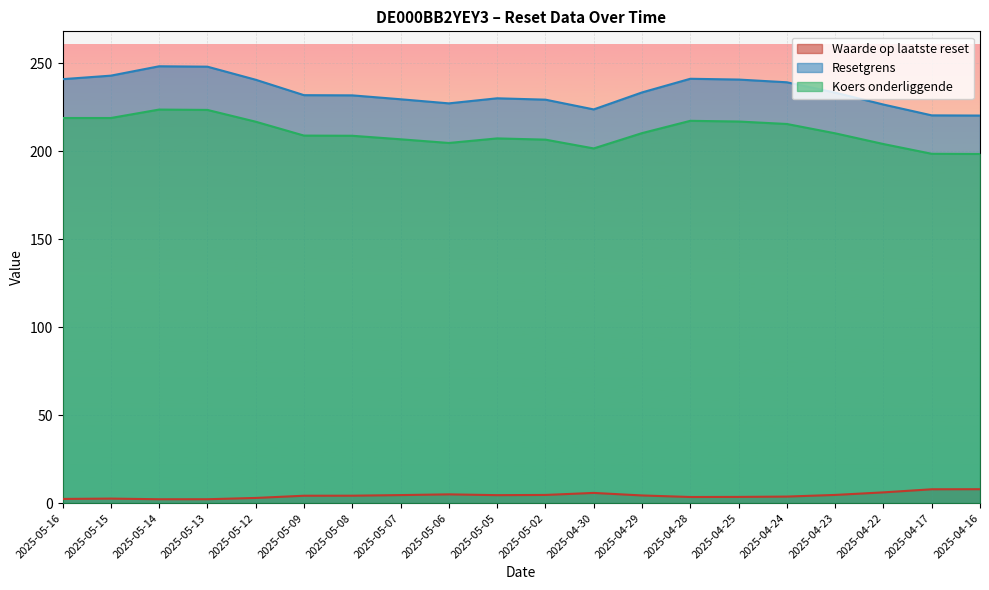

Which series changed the most between 2025-05-13 and 2025-04-30?

Resetgrens